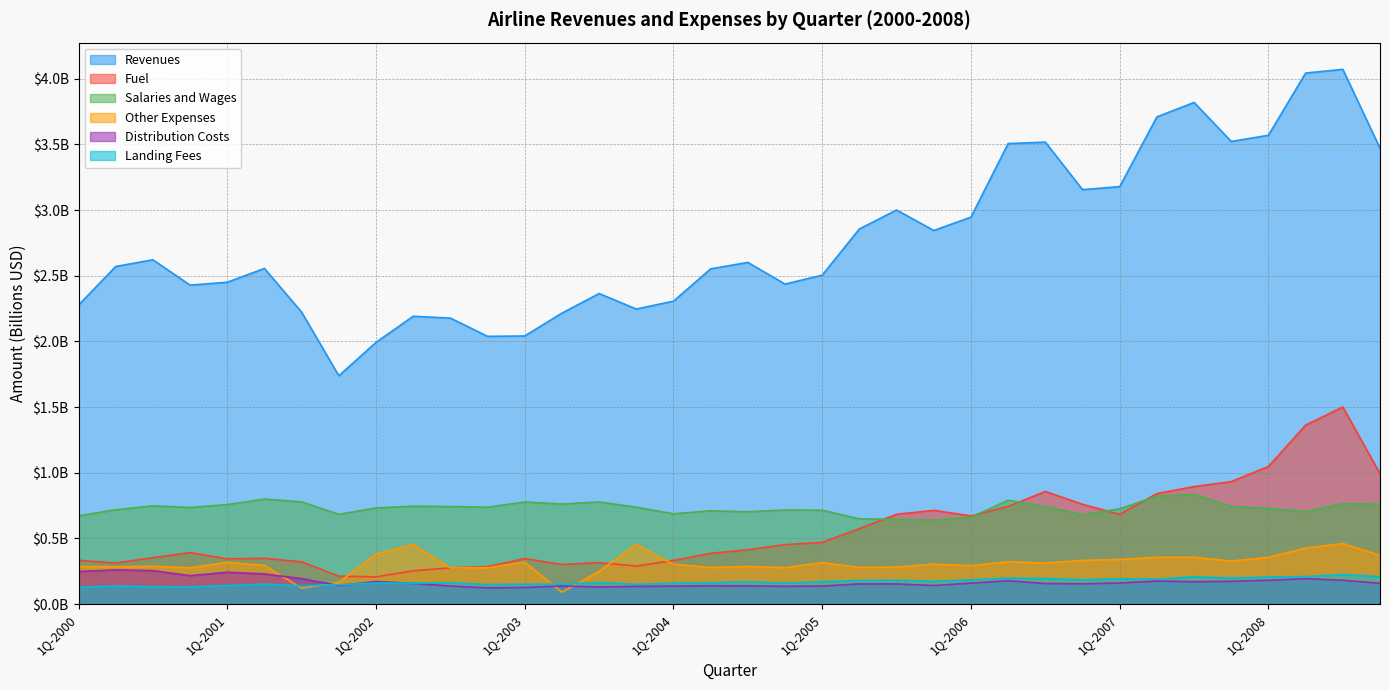

In Fuel, how many points are lower than both neighbors (excluding endpoints)?

7